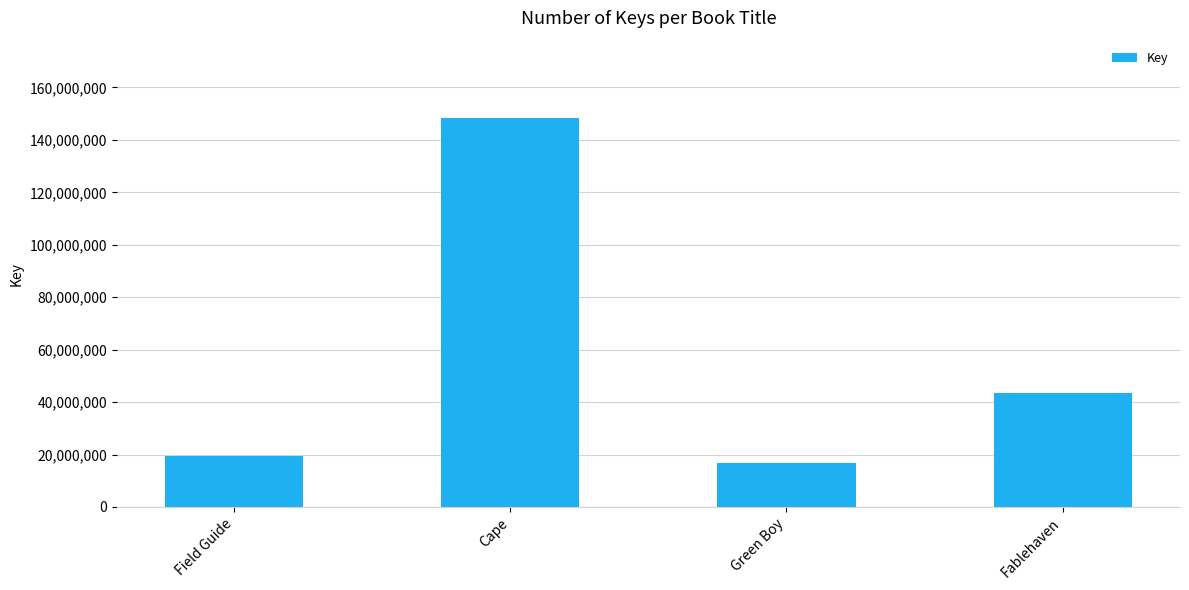

At which category does the chart reach its peak across all series?

Cape